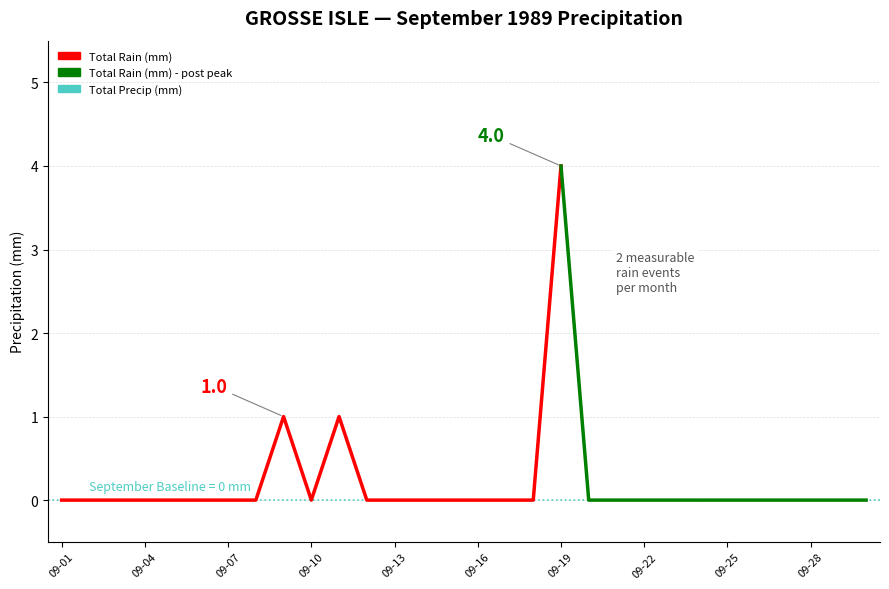

True or false: the data shows 0 at 09-04.

True